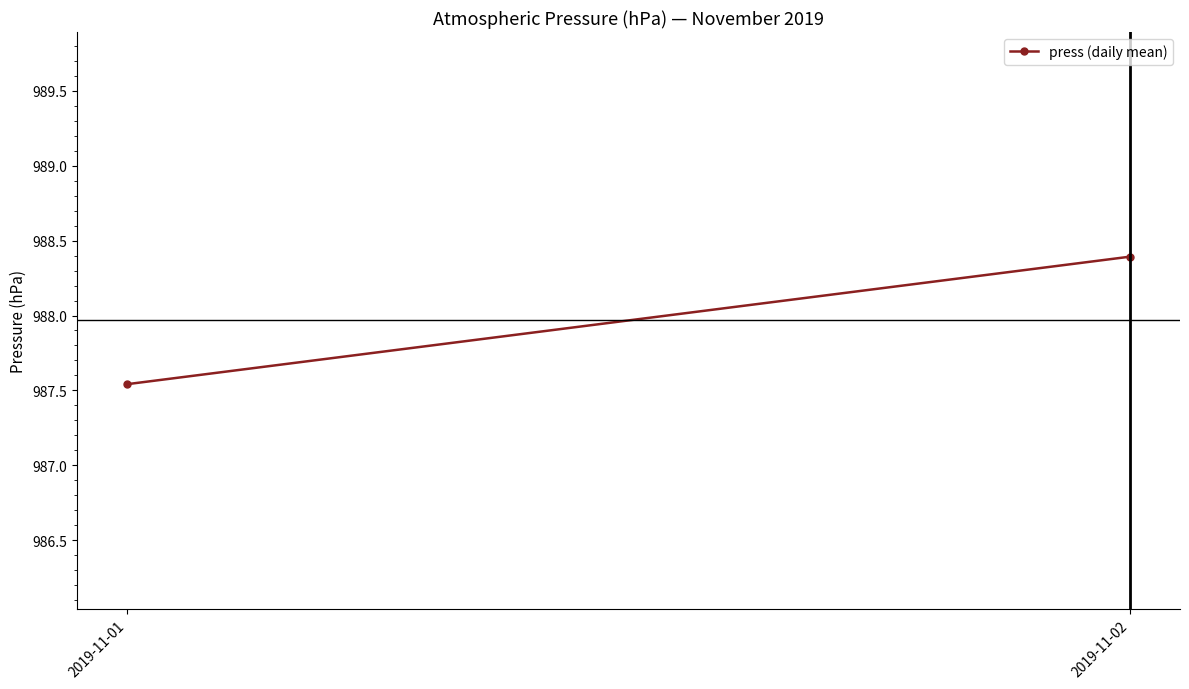

Which label corresponds to the smallest value in the chart?

2019-11-01